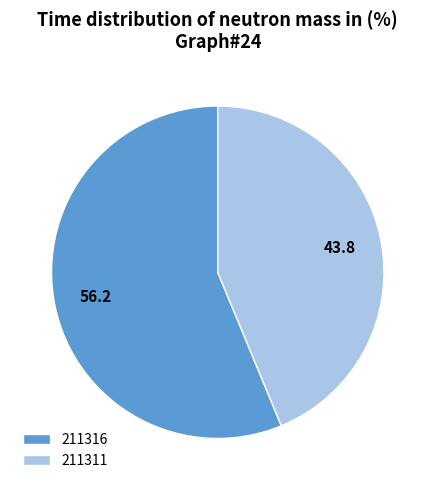

Is the sum of 211311 and 211316 greater than half?

Yes